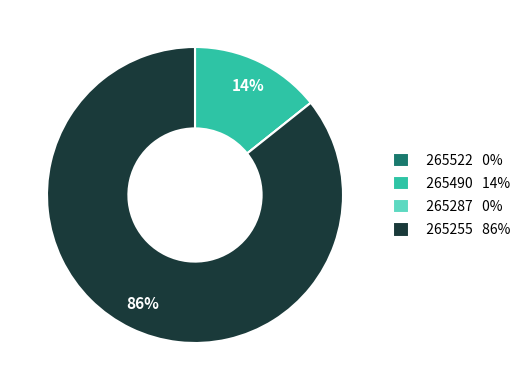

Is it true that 265490 is 14% of the pie?

True